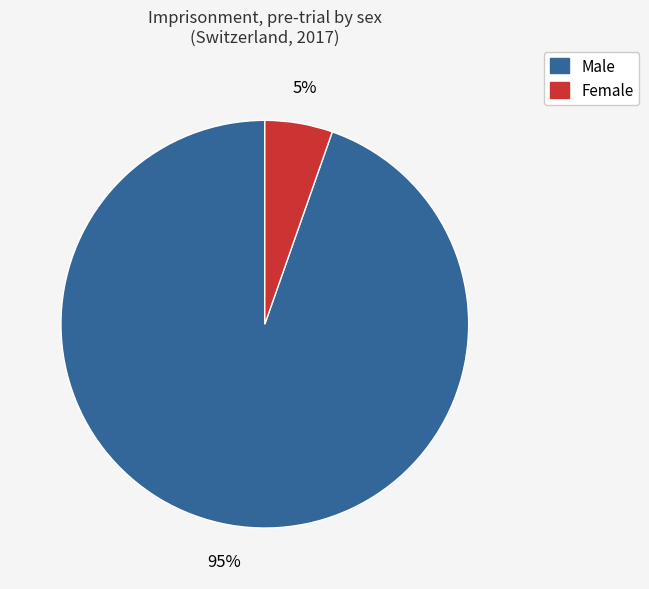

What is the majority slice?

Male